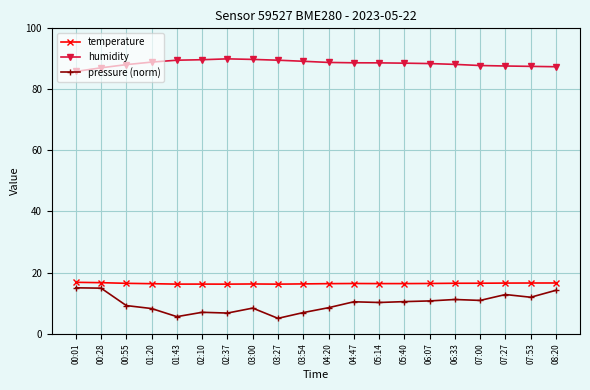

What is the value of the pressure (norm) point at the 8th from the left?

8.3